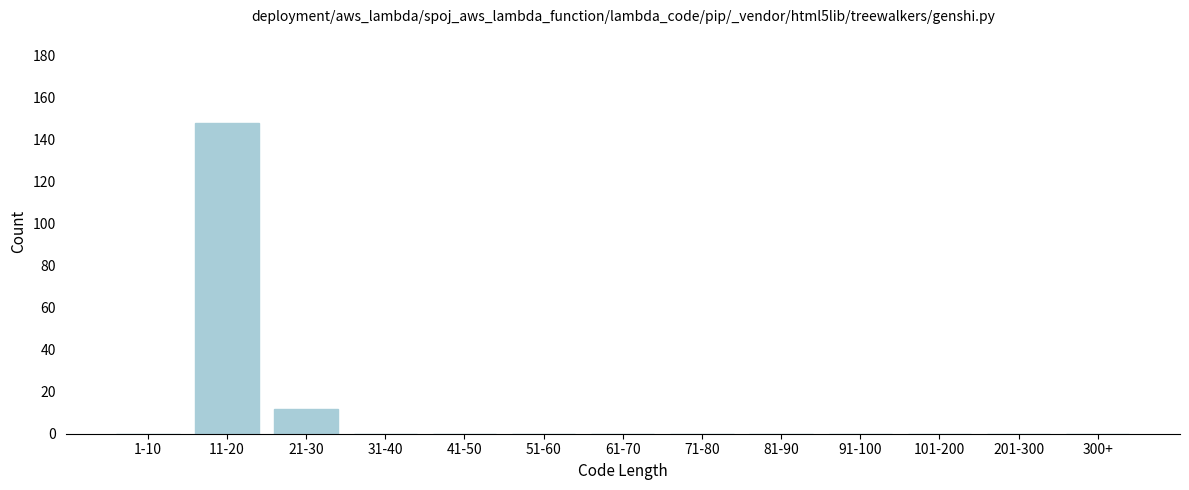

Reading left to right, list all the values displayed in this chart.

1-10=0	11-20=148	21-30=12	31-40=0	41-50=0	51-60=0	61-70=0	71-80=0	81-90=0	91-100=0	101-200=0	201-300=0	300+=0